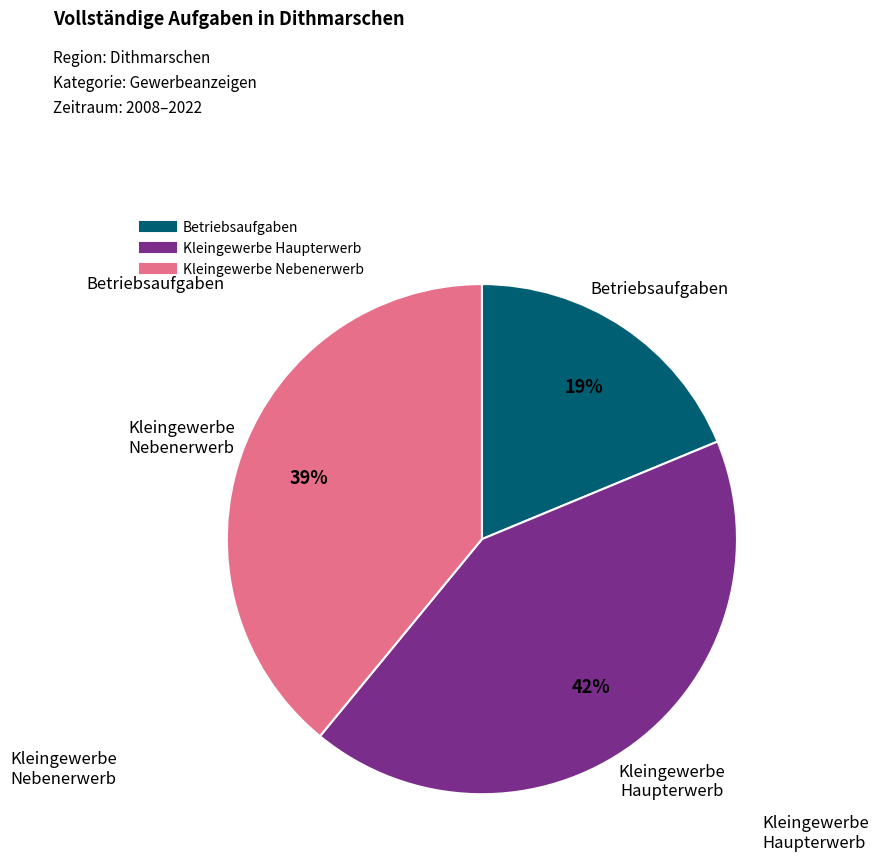

To the nearest percent, what is the average slice percentage?

33%